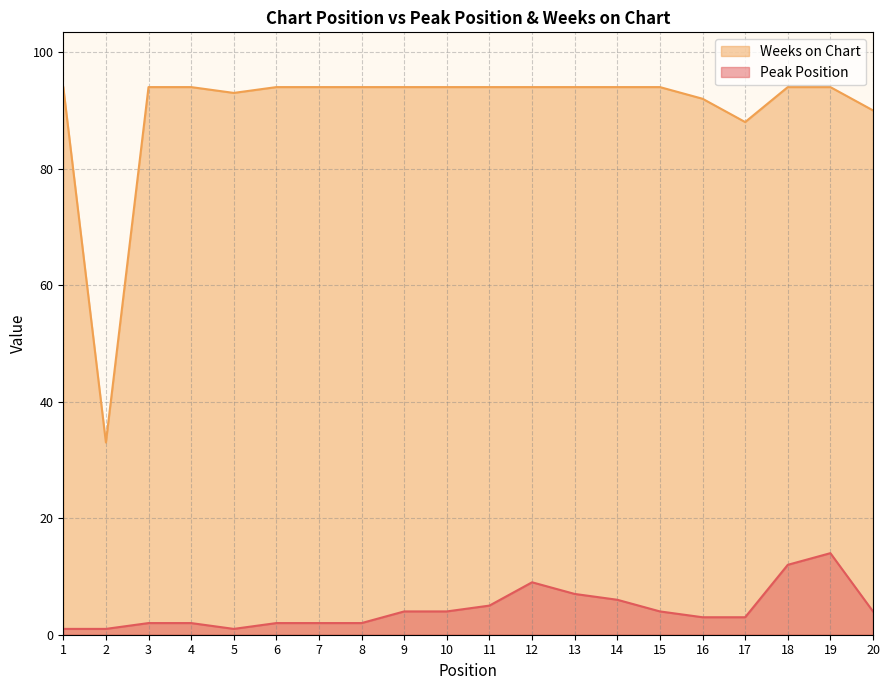

In Peak Position, how many points are higher than both neighbors (excluding endpoints)?

2